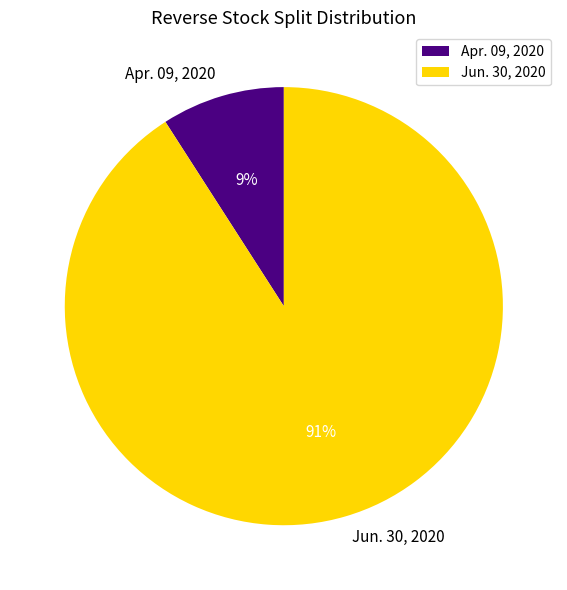

Rank the categories by value from lowest to highest.

Apr. 09, 2020, Jun. 30, 2020